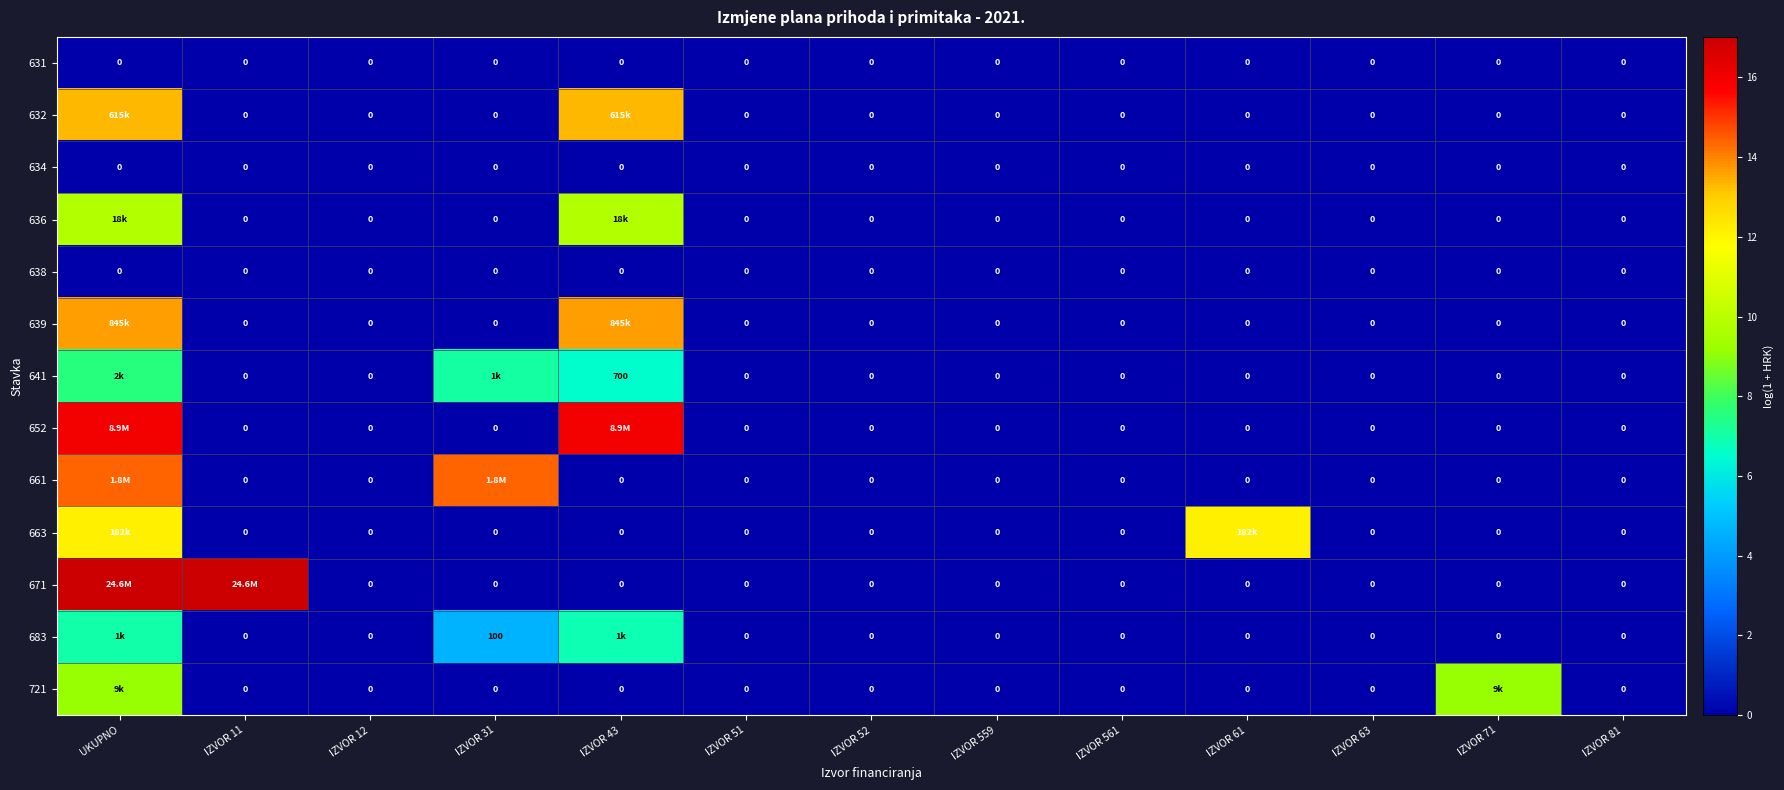

At which category does the chart reach its peak across all series?

UKUPNO